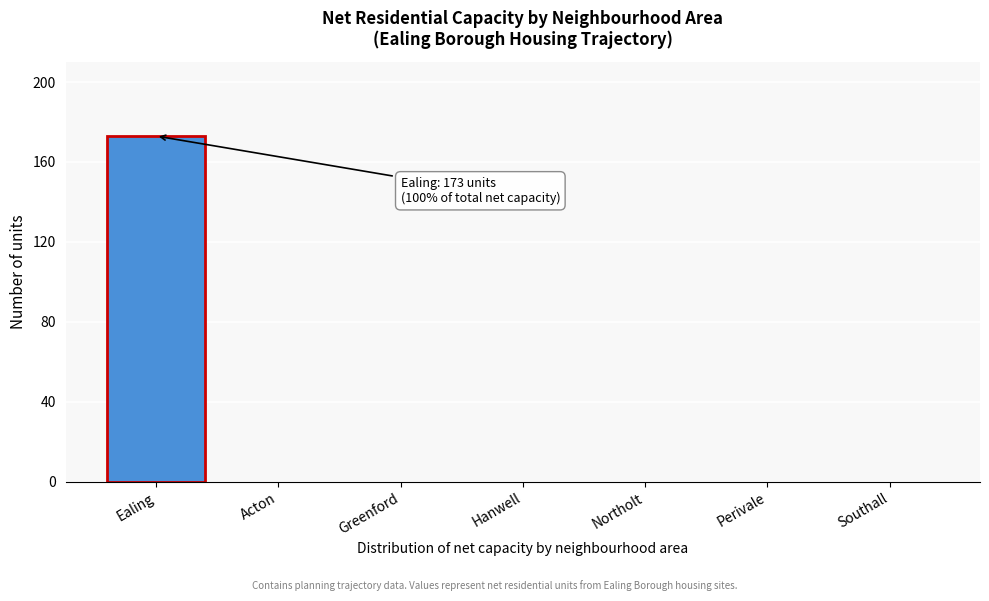

Reading right to left, list all the values displayed in this chart.

Southall=0	Perivale=0	Northolt=0	Hanwell=0	Greenford=0	Acton=0	Ealing=173